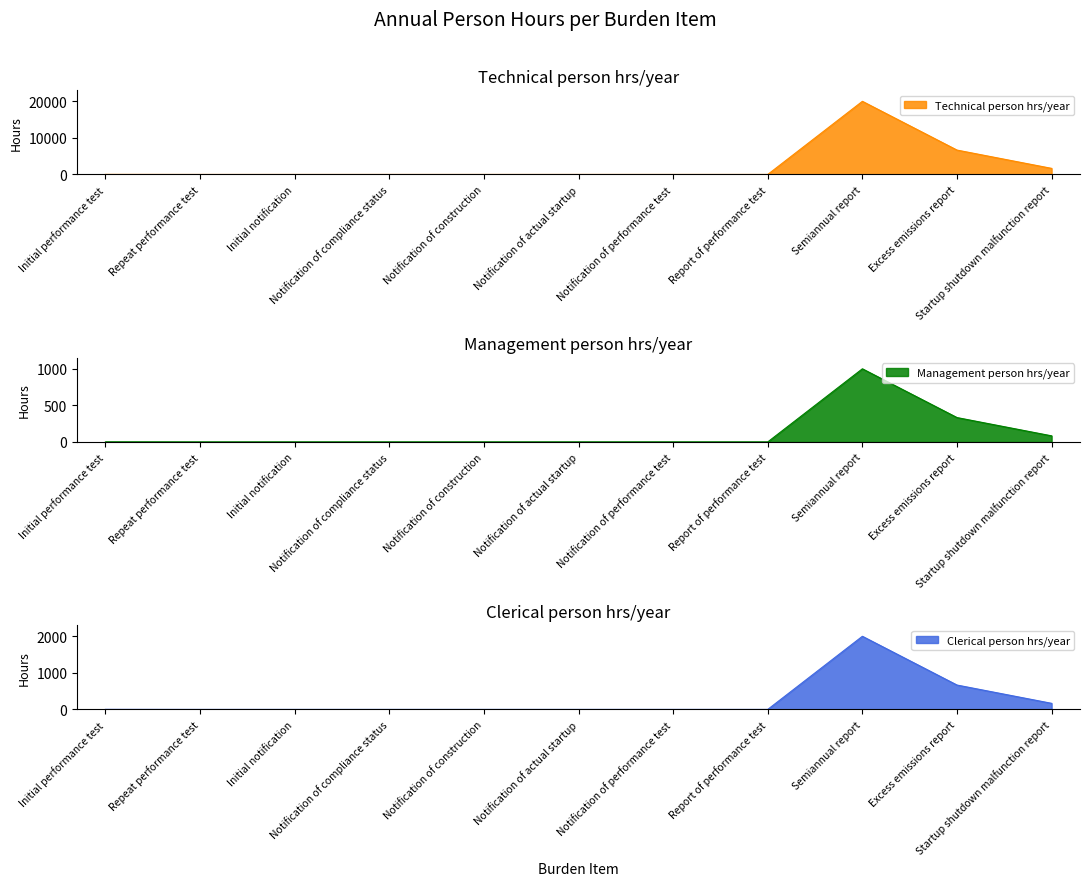

What value does the Clerical person hrs/year series have at Initial notification?

0.8